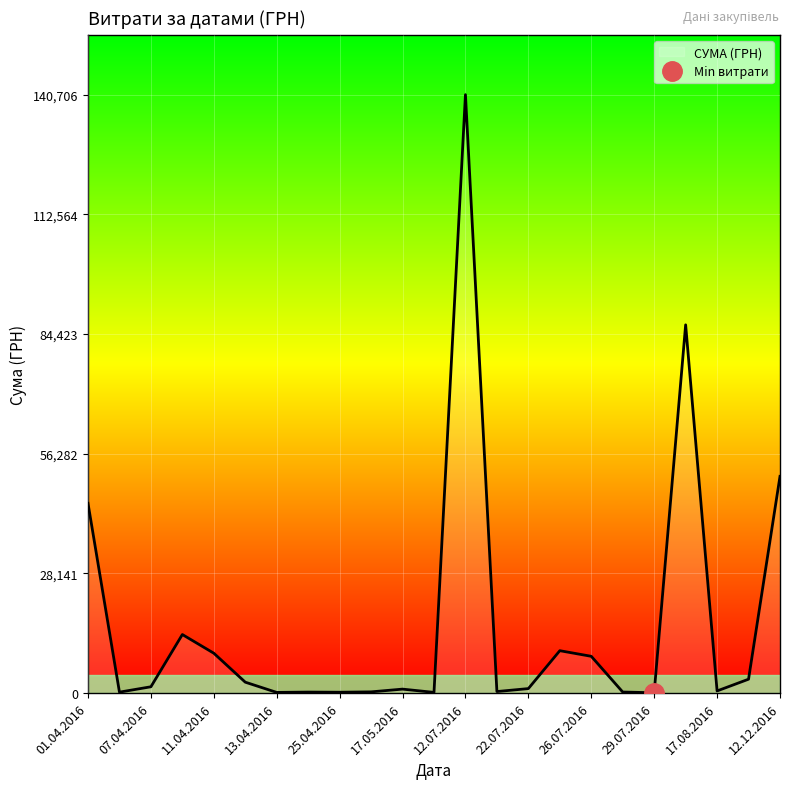

At which category does the chart reach its minimum across all series?

24.07.2016